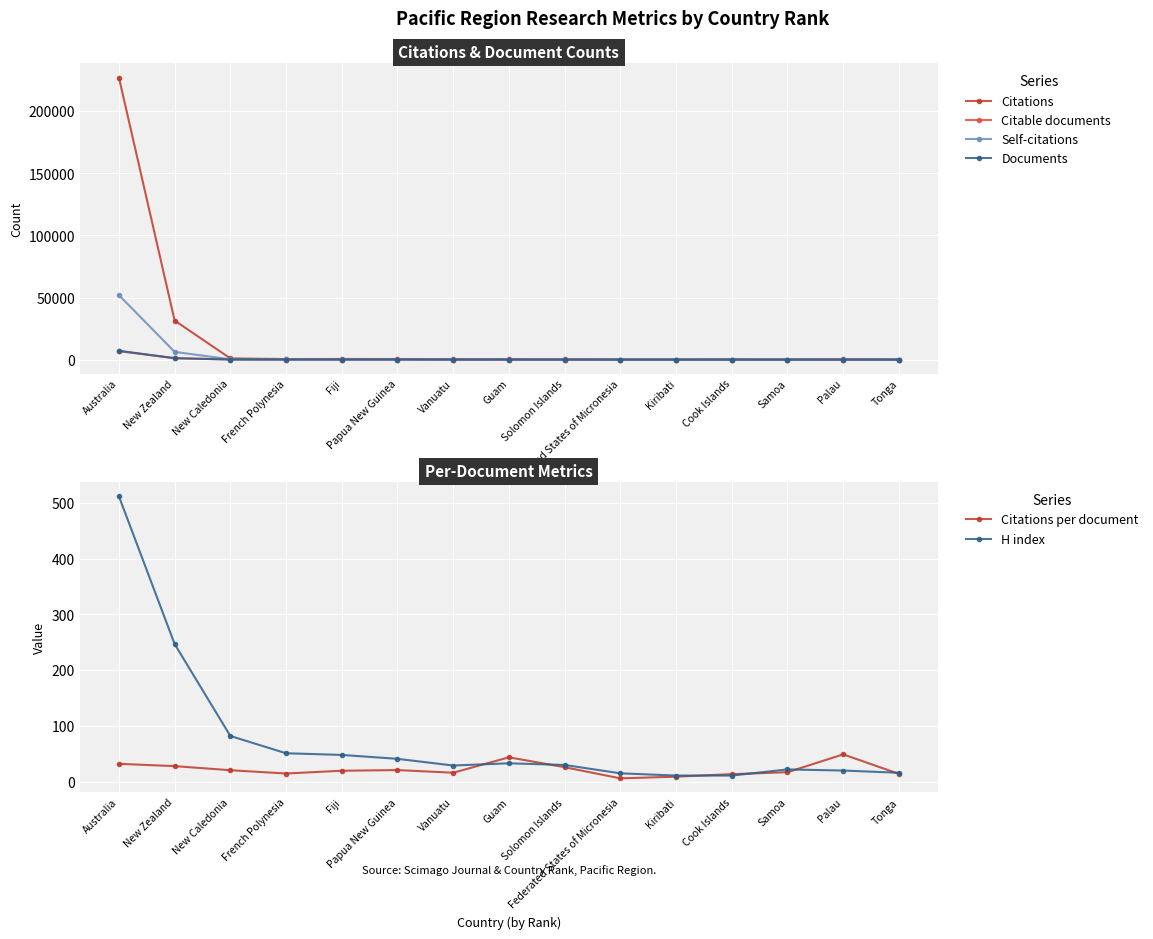

True or false: Citable documents and Citations intersect in this chart.

False